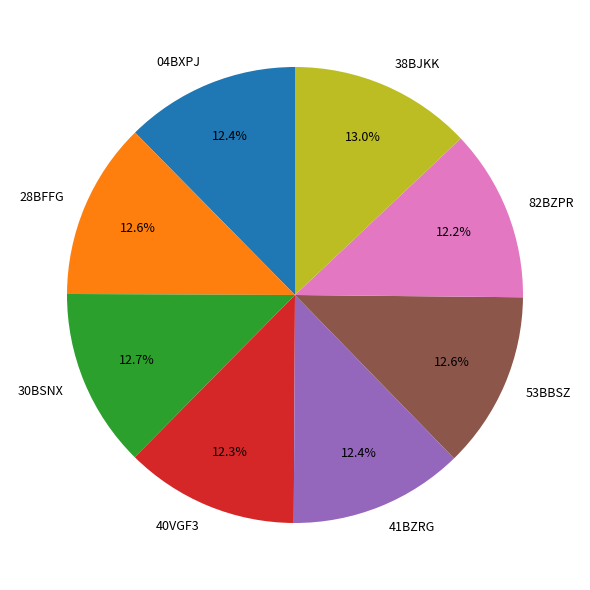

Combined, what portion of the pie is 82BZPR and 40VGF3?

25.0%